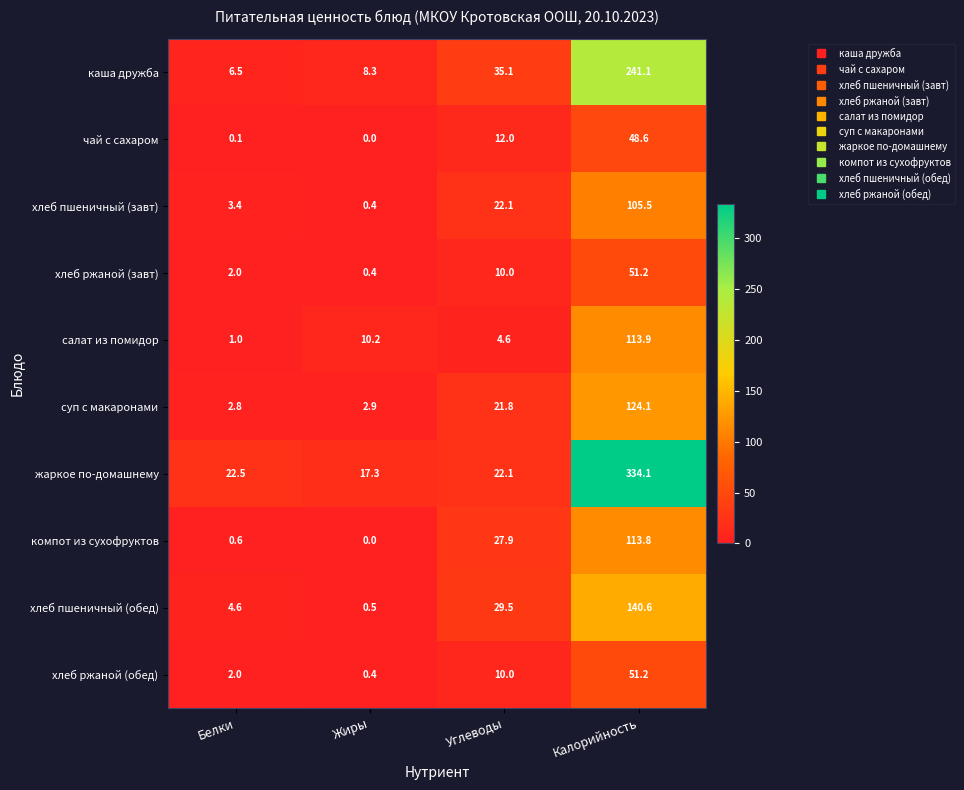

Read the салат из помидор value at Белки.

1.0